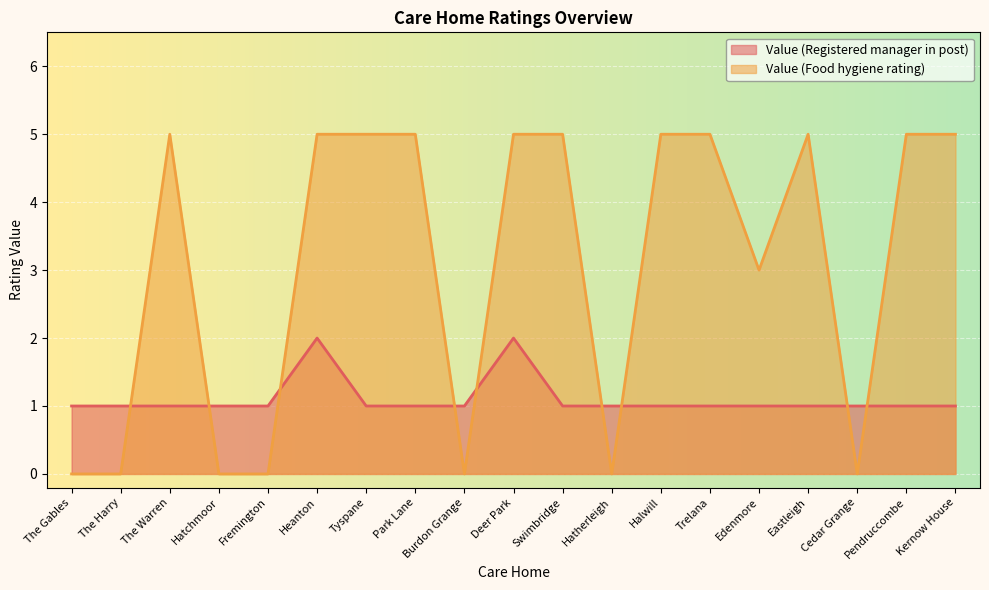

Rank the categories by Value (Food hygiene rating) value from highest to lowest.

The Warren, Heanton, Tyspane, Park Lane, Deer Park, Swimbridge, Halwill, Trelana, Eastleigh, Pendruccombe, Kernow House, Edenmore, The Gables, The Harry, Hatchmoor, Fremington, Burdon Grange, Hatherleigh, Cedar Grange